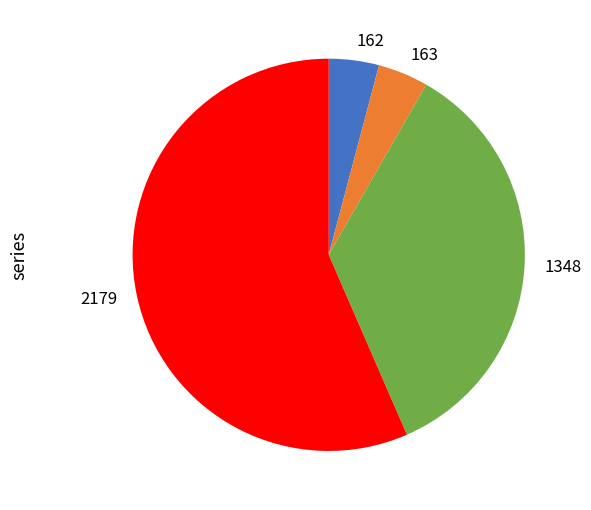

The 162 slice represents 4% of the pie. True or false?

True